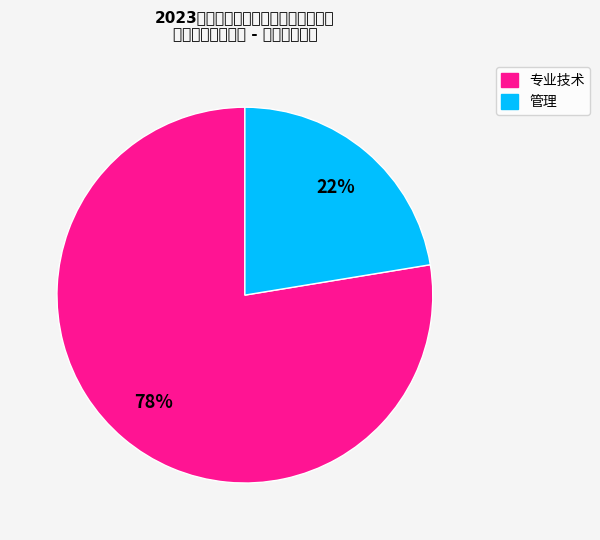

Is 管理 the majority of the pie?

No